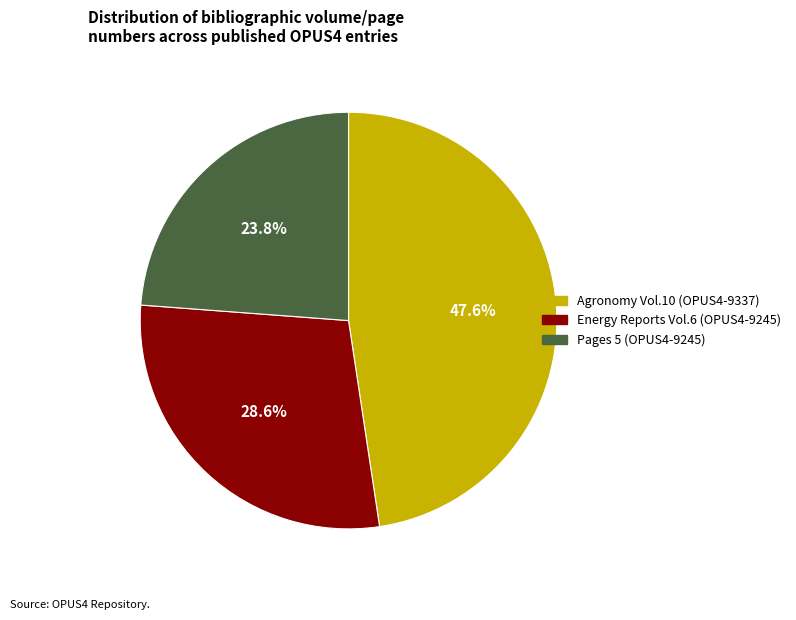

Is there a majority slice in this chart?

No